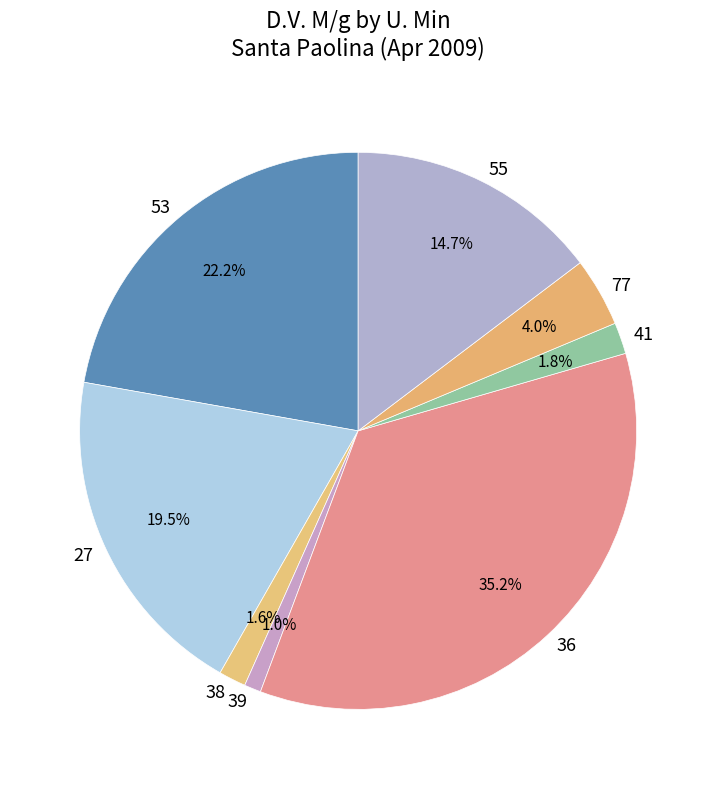

What is the largest slice in the pie chart?

36